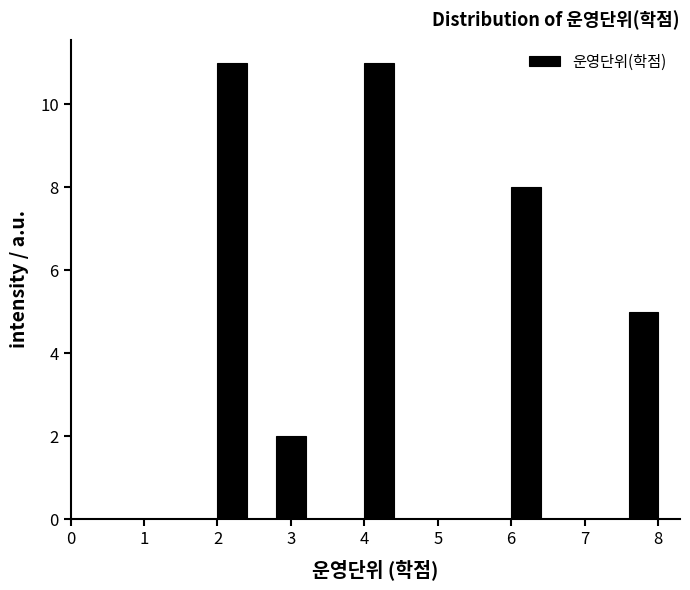

Reading left to right, transcribe this chart: for each bar, give the range it covers on the x-axis and its height. The values are not printed on the chart, so give them approximately, as read against the axis.

2.0 to 2.4: 11
2.4 to 2.8: 0
2.8 to 3.2: 2
3.2 to 3.6: 0
3.6 to 4.0: 0
4.0 to 4.4: 11
4.4 to 4.8: 0
4.8 to 5.2: 0
5.2 to 5.6: 0
5.6 to 6.0: 0
6.0 to 6.4: 8
6.4 to 6.8: 0
6.8 to 7.2: 0
7.2 to 7.6: 0
7.6 to 8.0: 5